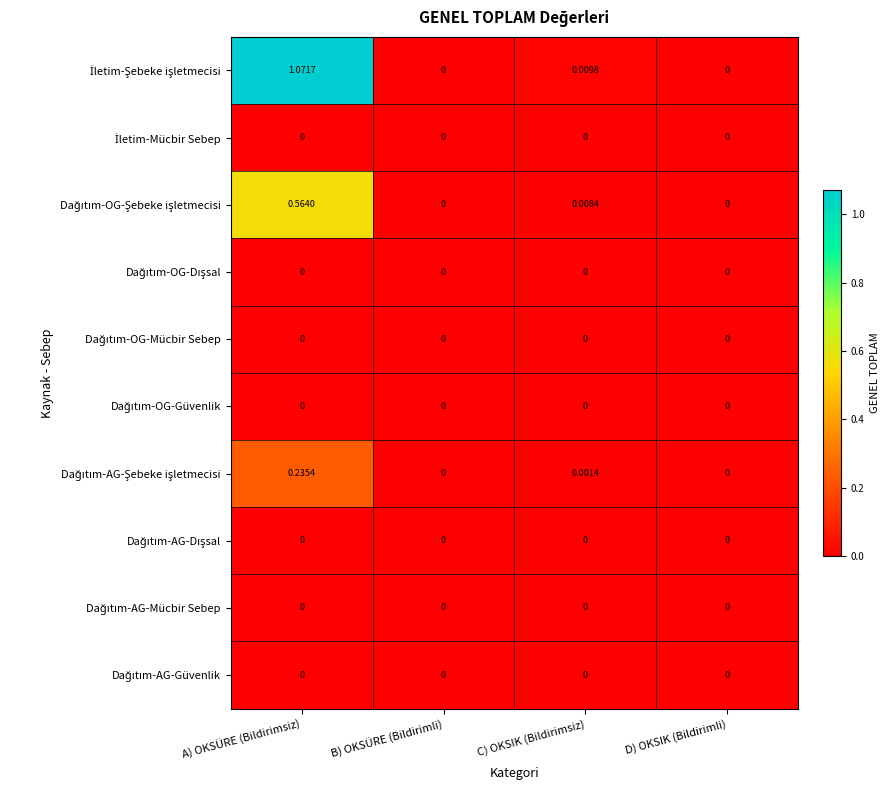

Which category has the highest value across all series?

A) OKSÜRE (Bildirimsiz)